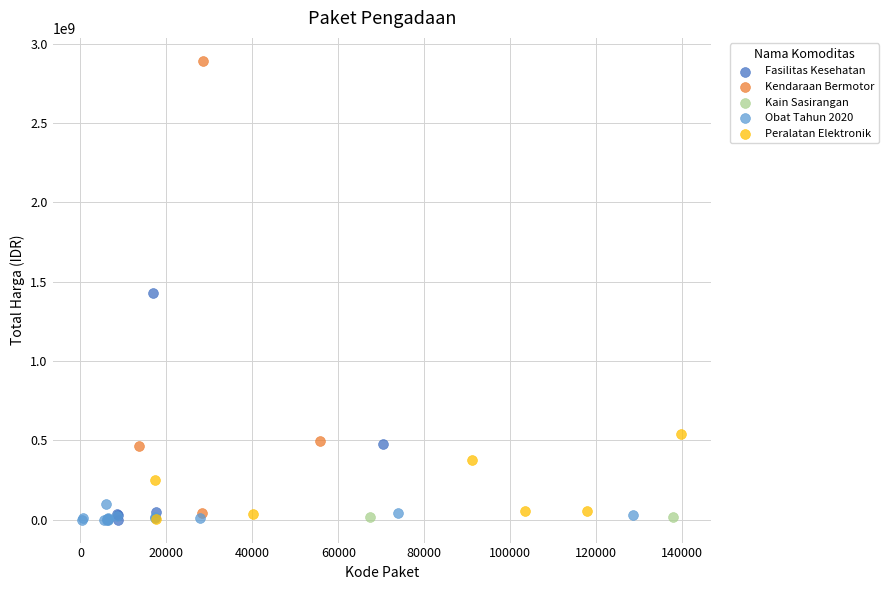

What are all the series names shown in the legend?

Fasilitas Kesehatan, Kendaraan Bermotor, Kain Sasirangan, Obat Tahun 2020, Peralatan Elektronik